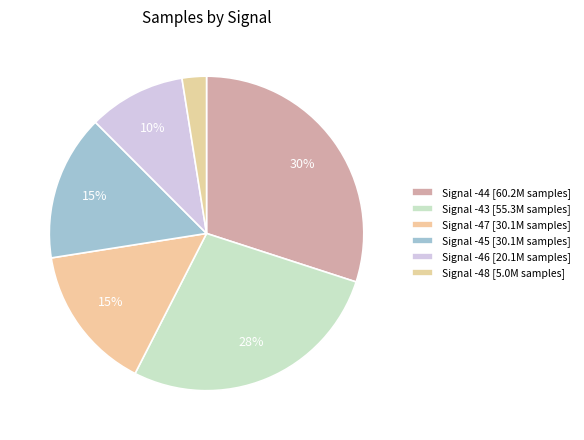

How many slices are in this pie chart?

6